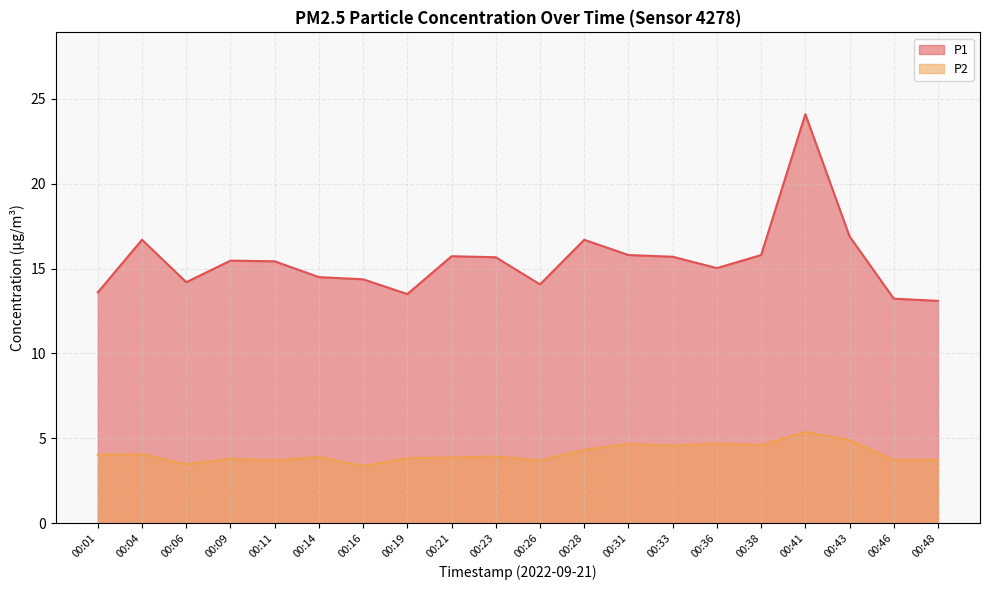

Which series has the widest spread of values?

P1